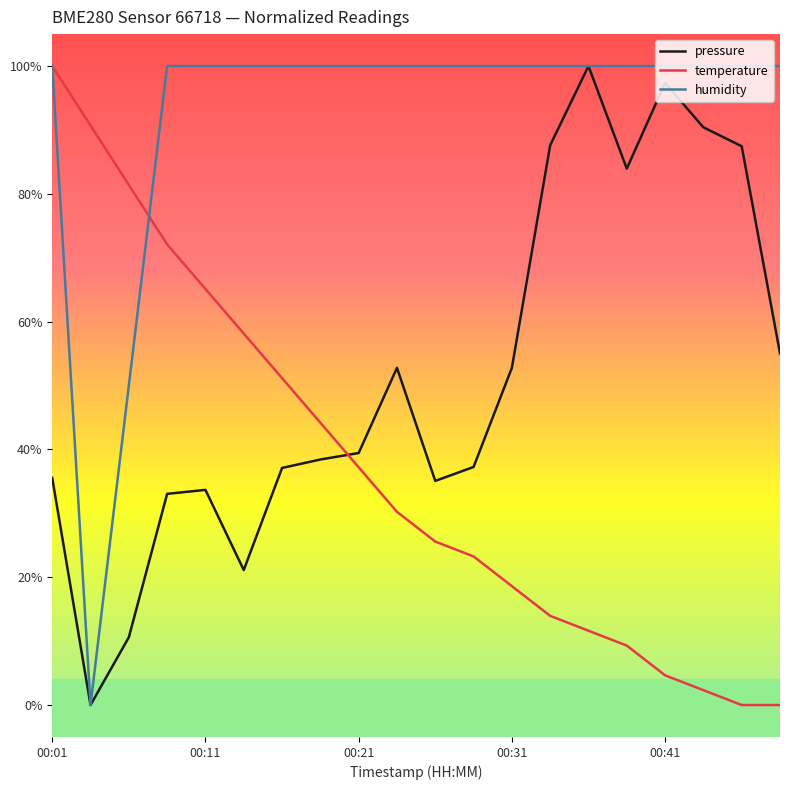

True or false: temperature has more than 0 interior local peaks.

False